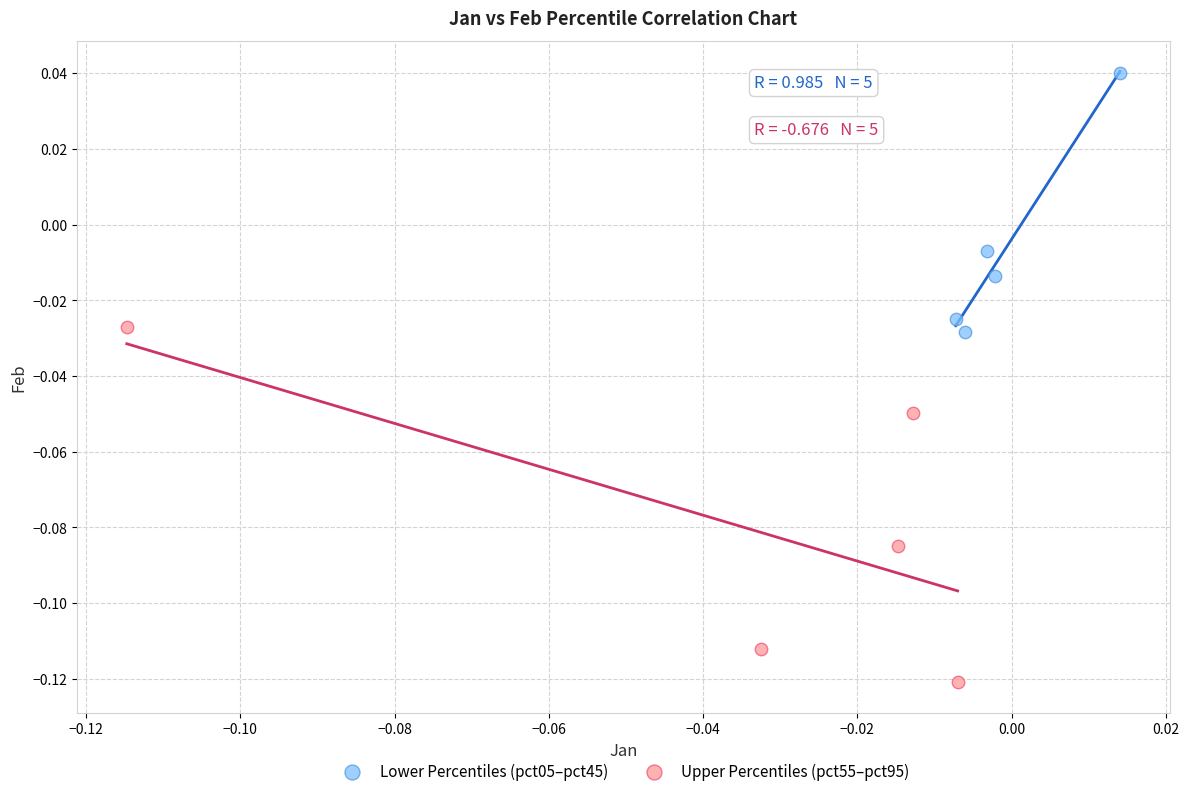

Which series reaches the minimum Y coordinate?

Upper Percentiles (pct55–pct95)